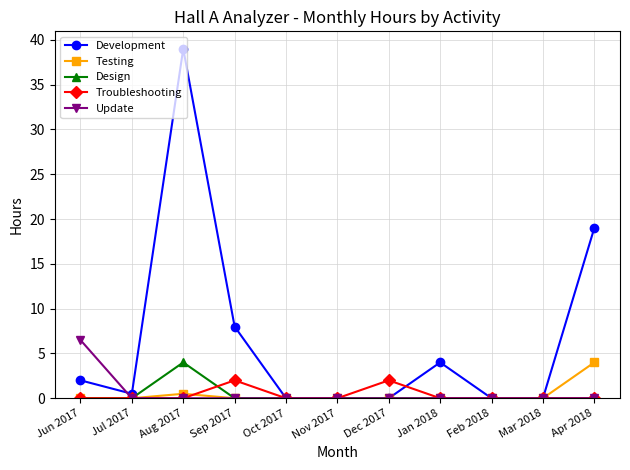

What is the label of the 1st point from the left?

Jun 2017